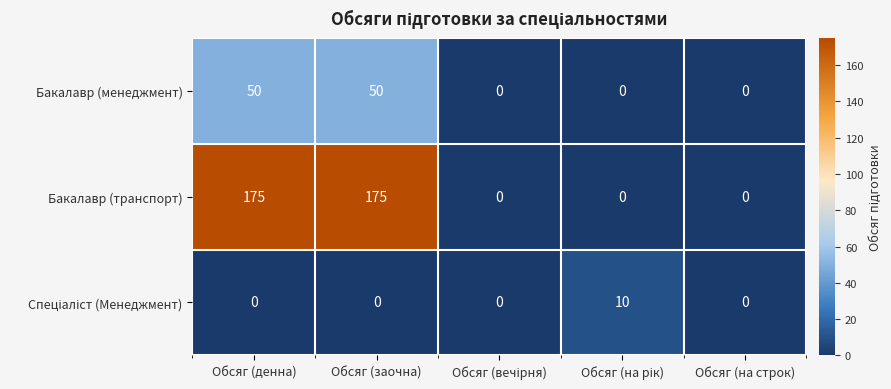

Which series has the widest spread of values?

Бакалавр (транспорт)